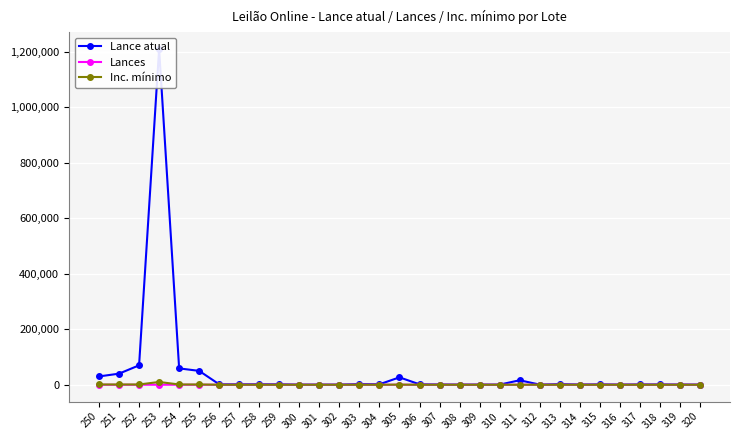

Rank the categories by Lances value from highest to lowest.

305, 253, 252, 311, 304, 254, 313, 315, 317, 258, 314, 306, 318, 319, 256, 257, 259, 303, 307, 309, 316, 250, 300, 301, 302, 312, 251, 255, 308, 310, 320